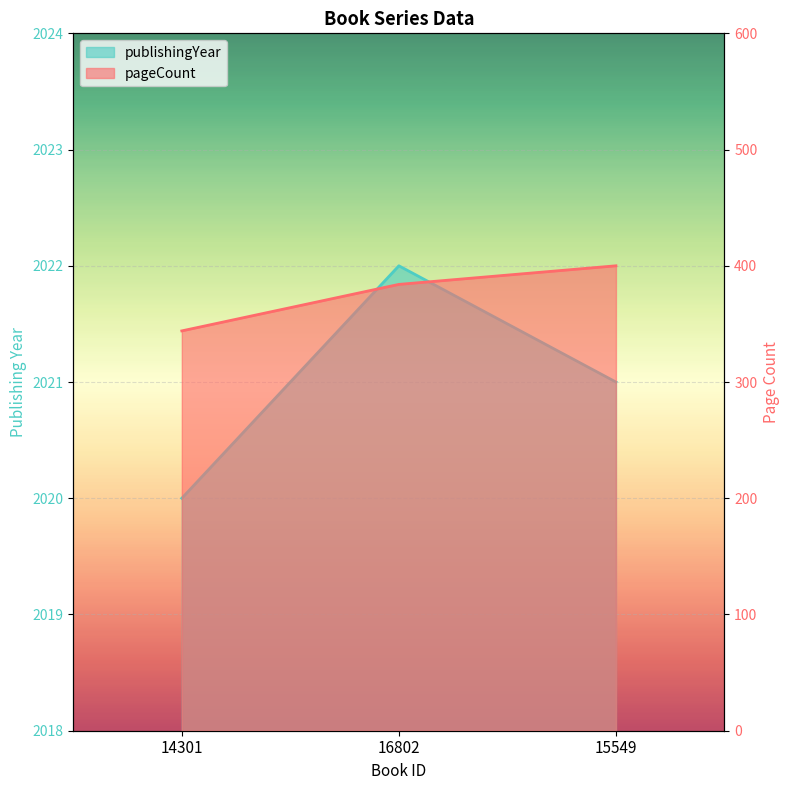

How many values in the pageCount series exceed 384?

1